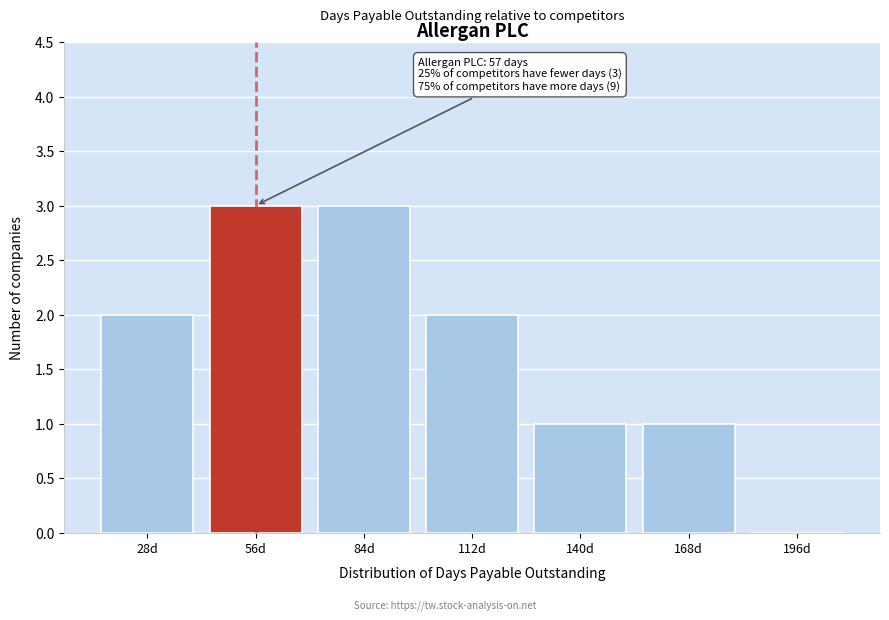

Reading left to right, transcribe all the data shown in this chart.

28d=2	56d=3	84d=3	112d=2	140d=1	168d=1	196d=0